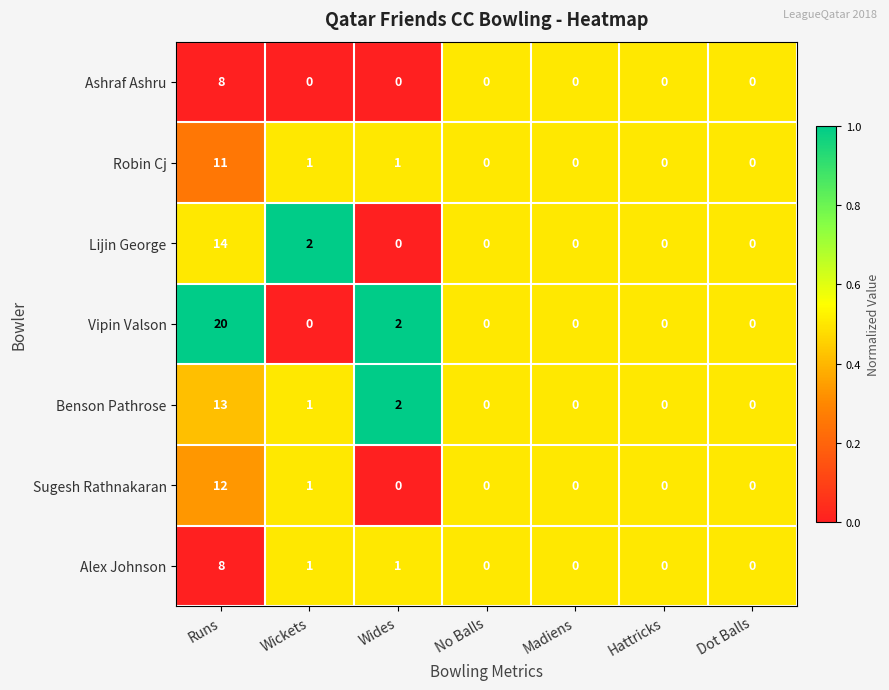

Which label corresponds to the largest value in the chart?

Runs